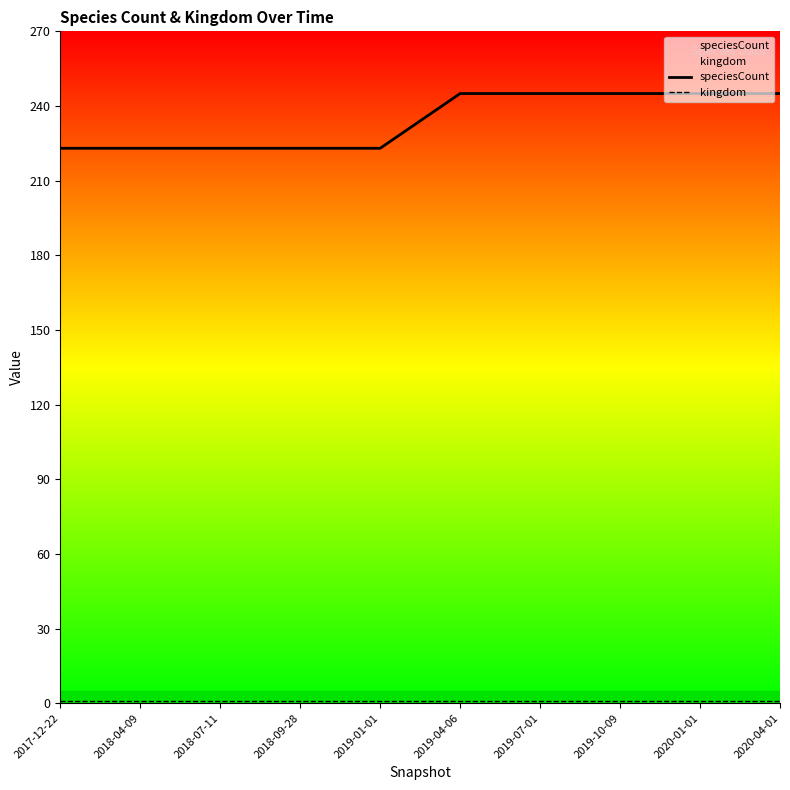

At how many categories does at least one series exceed 215?

10